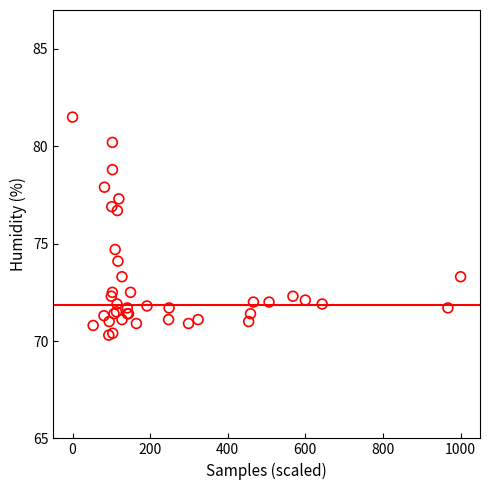

What Y value in the scatter plot is closest to 75?

74.7